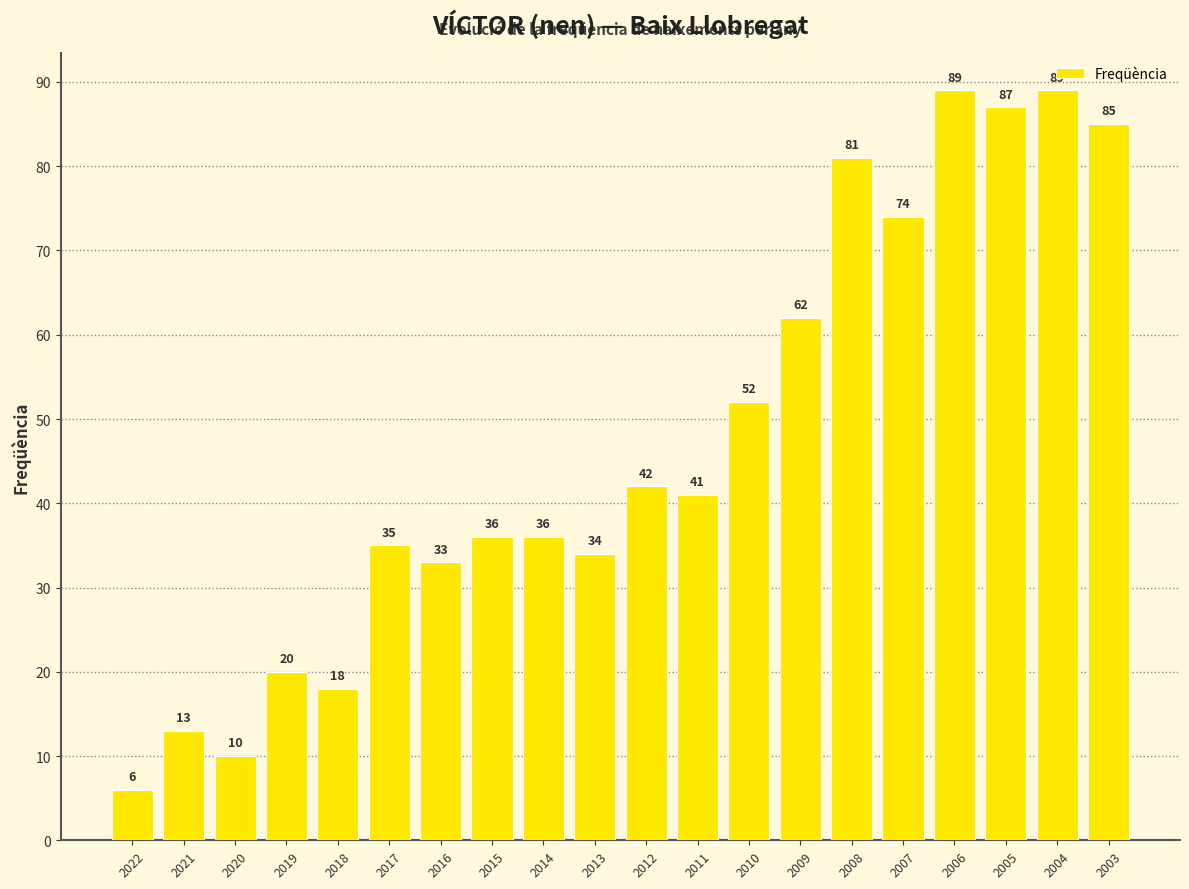

What is the smallest value displayed?

6